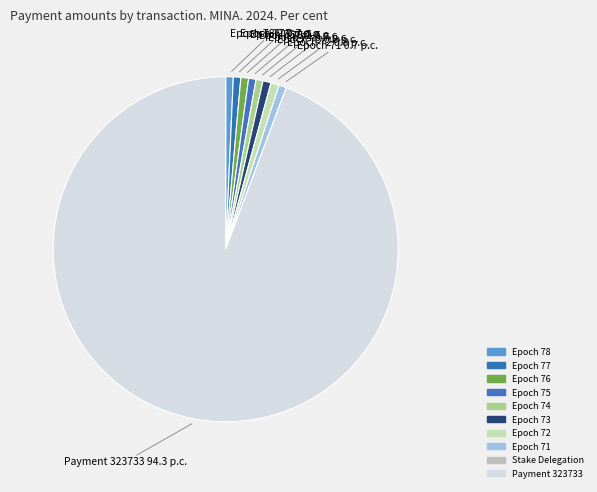

True or false: Epoch 76 accounts for 1% of the total.

True